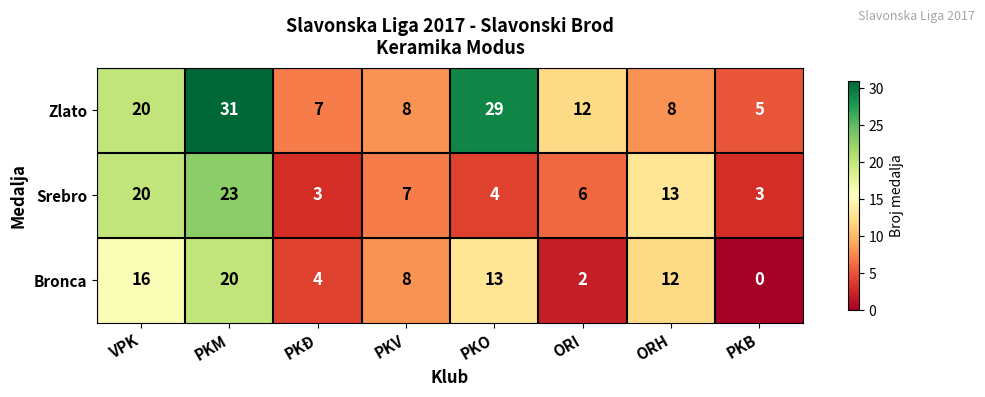

Which category has the lowest value across all series?

PKB